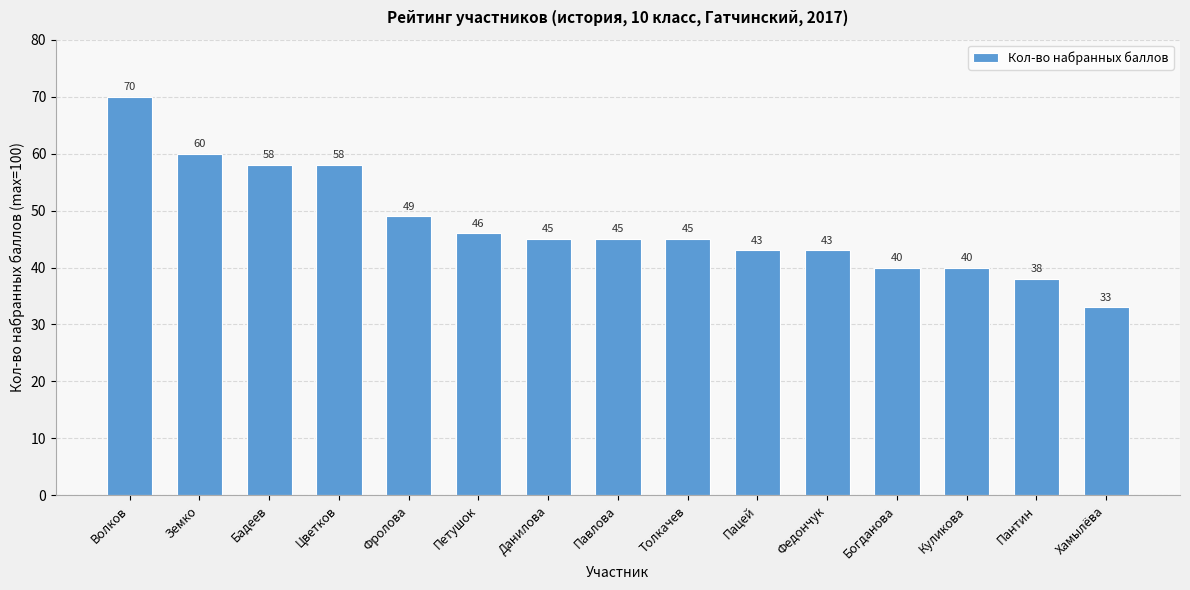

True or false: the data shows 40 at Куликова.

True